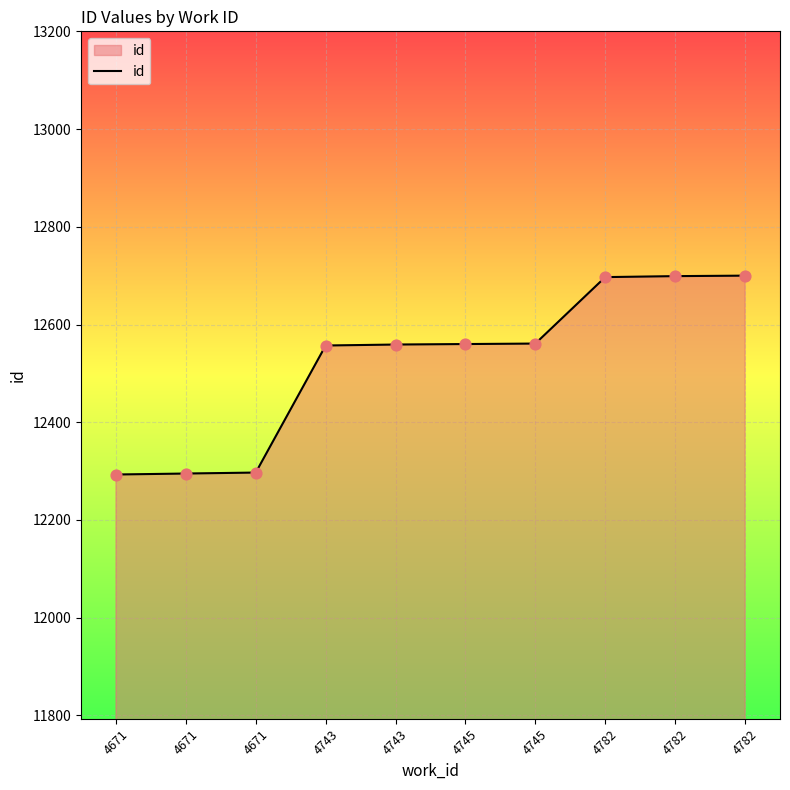

Does the chart have visible grid lines?

Yes